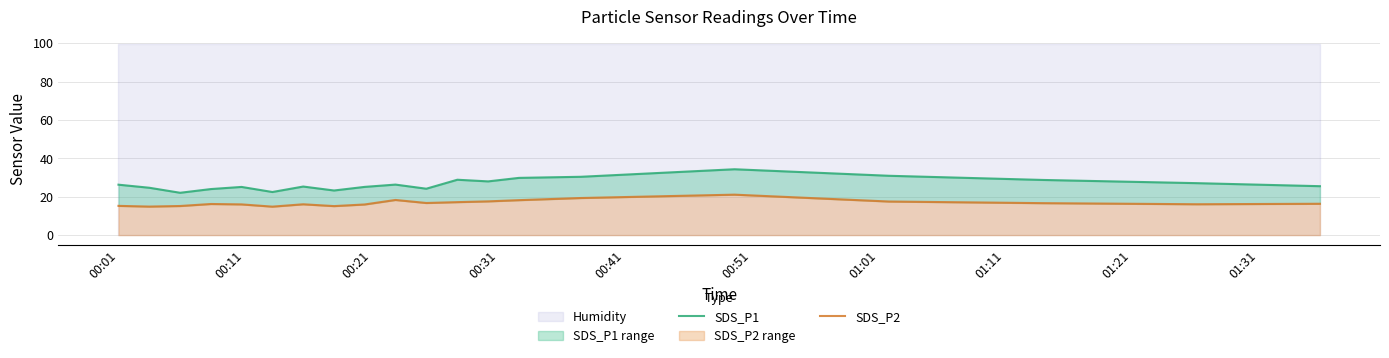

What position from the right is 00:51?

15